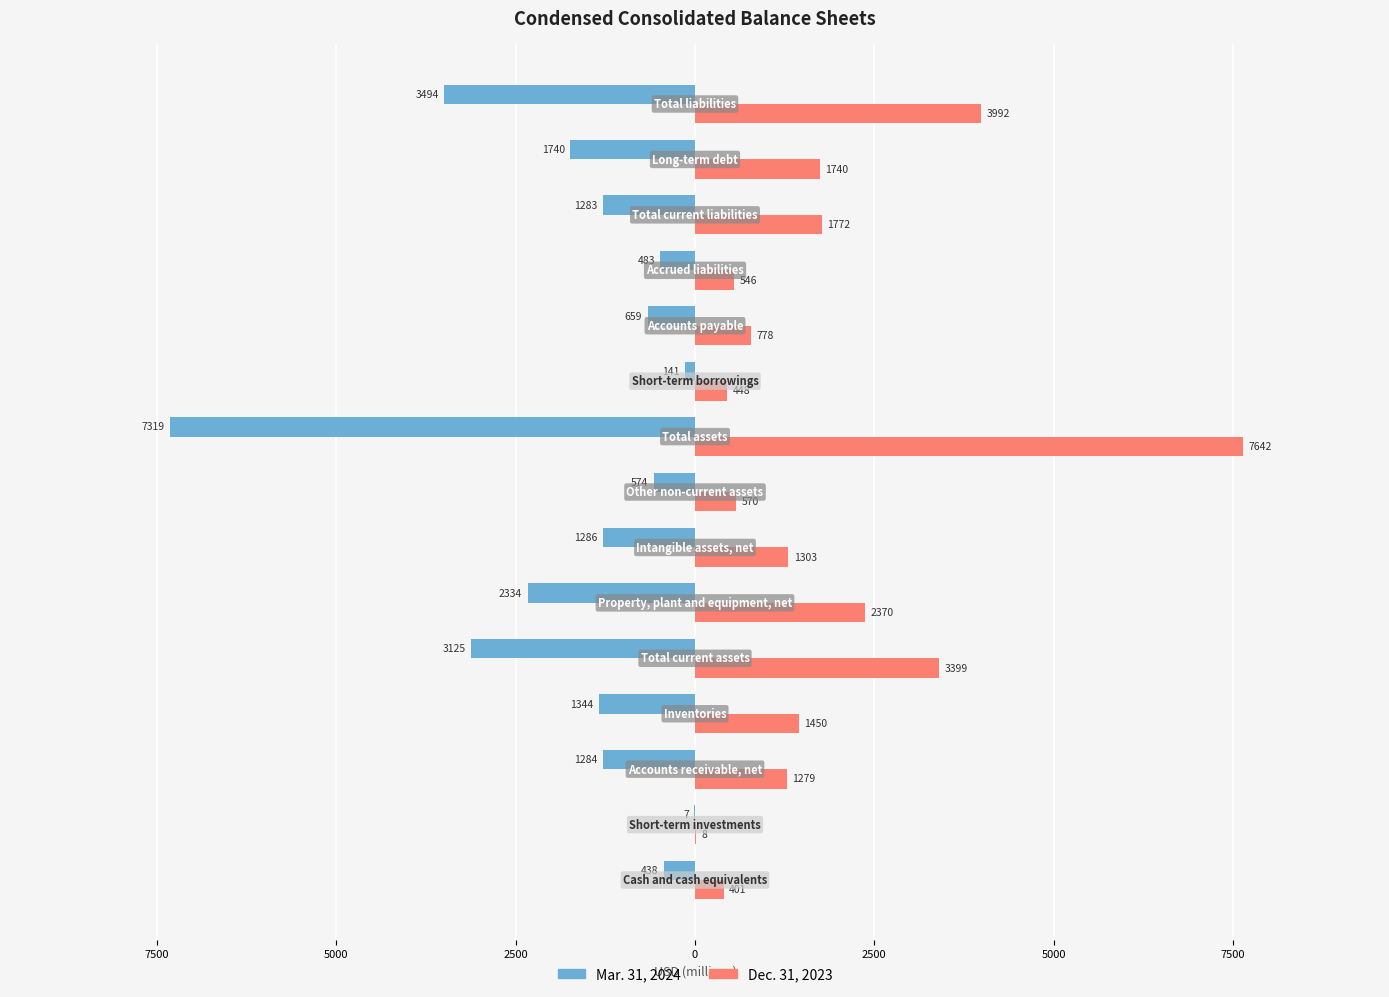

What are all the series names shown in the legend?

Mar. 31, 2024, Dec. 31, 2023